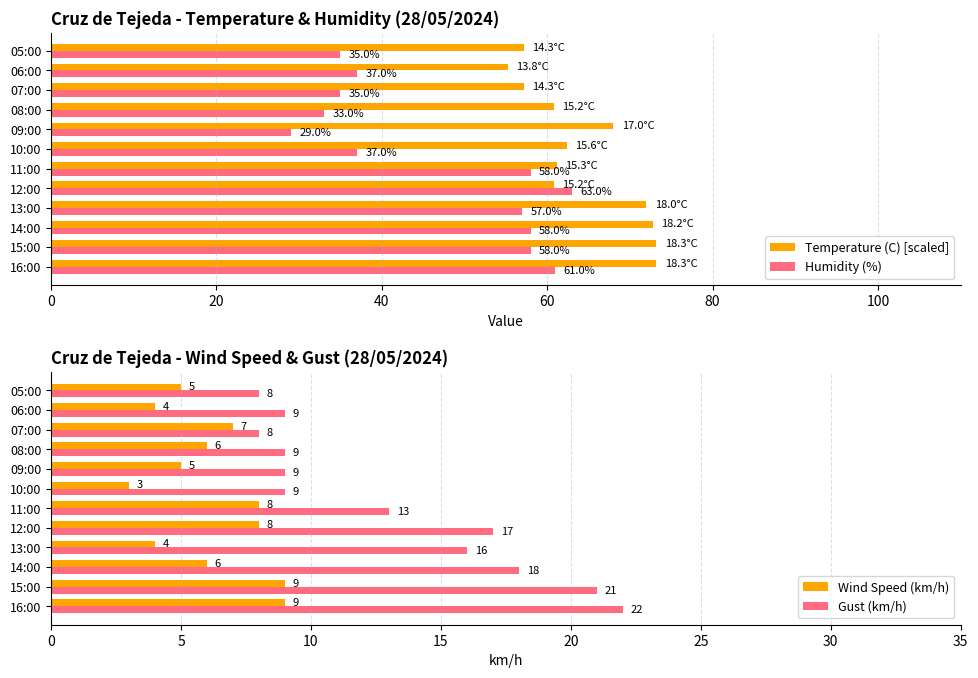

At how many categories does at least one series exceed 46?

12